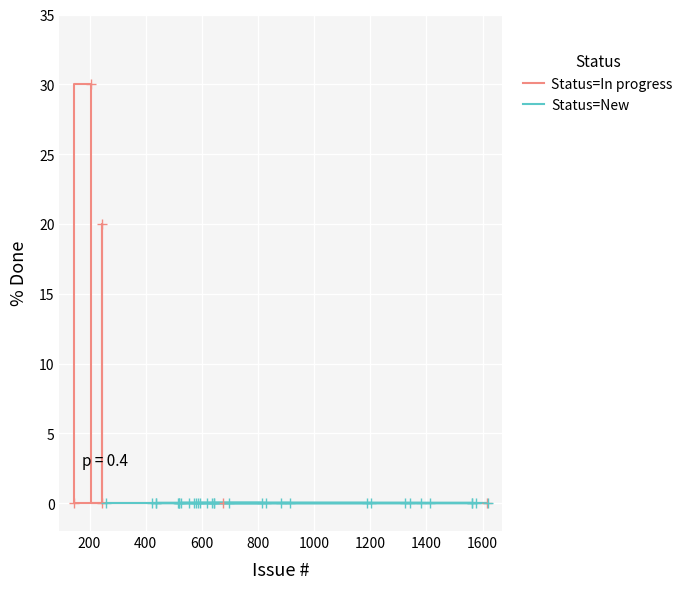

Is it true that the value at 400 is 16?

False